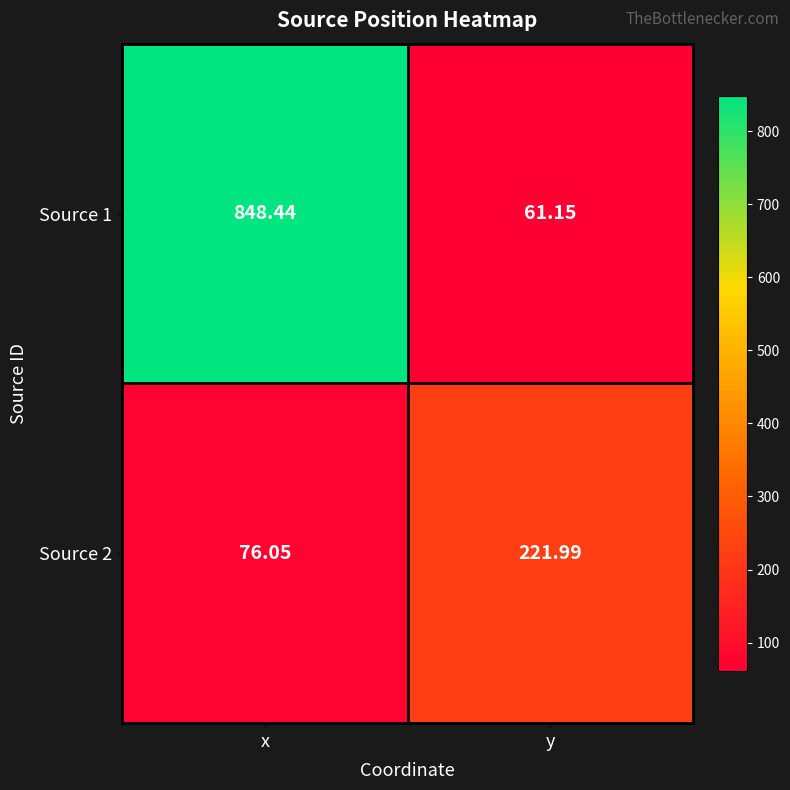

Is the value of Source 2 at y greater than the value of Source 1 at y?

Yes